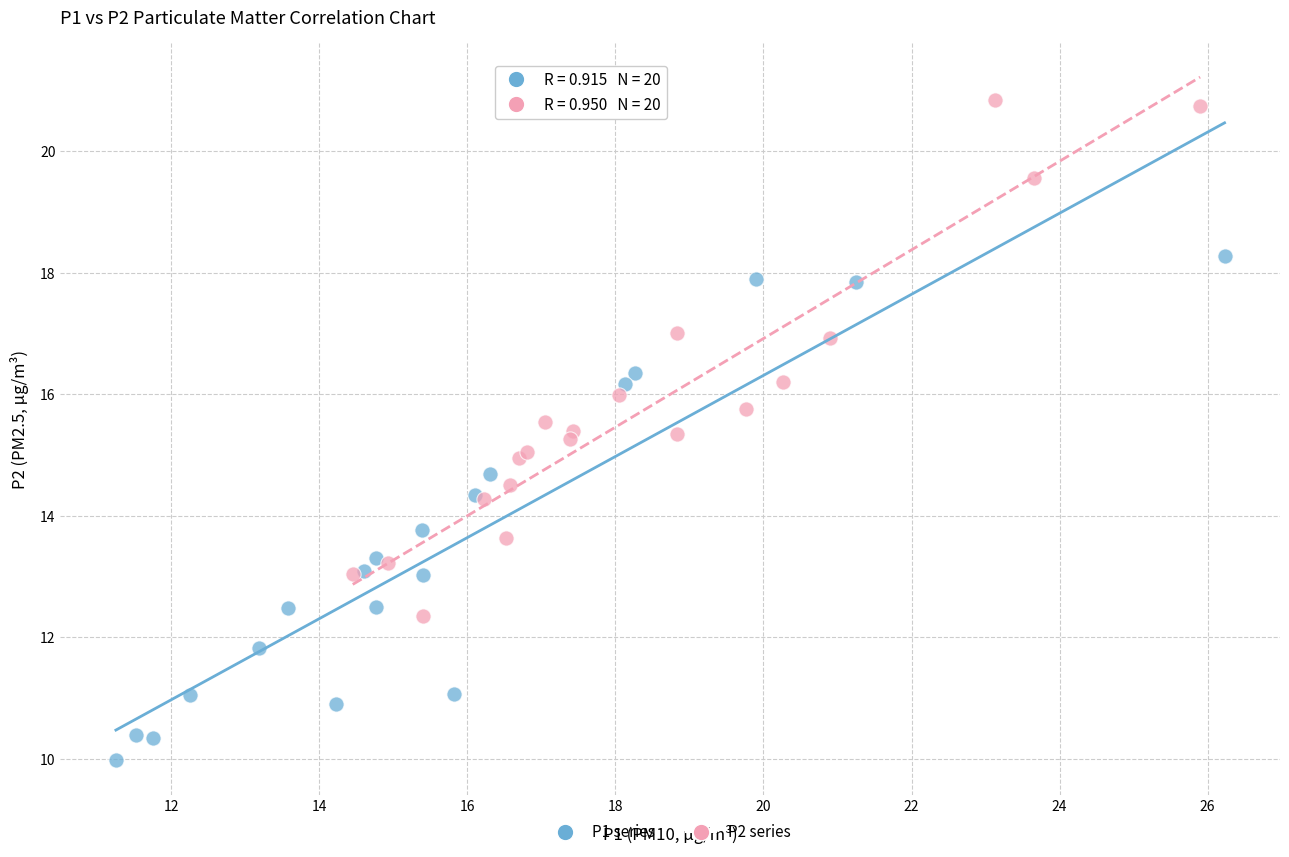

Which series reaches the minimum Y coordinate?

P1 series